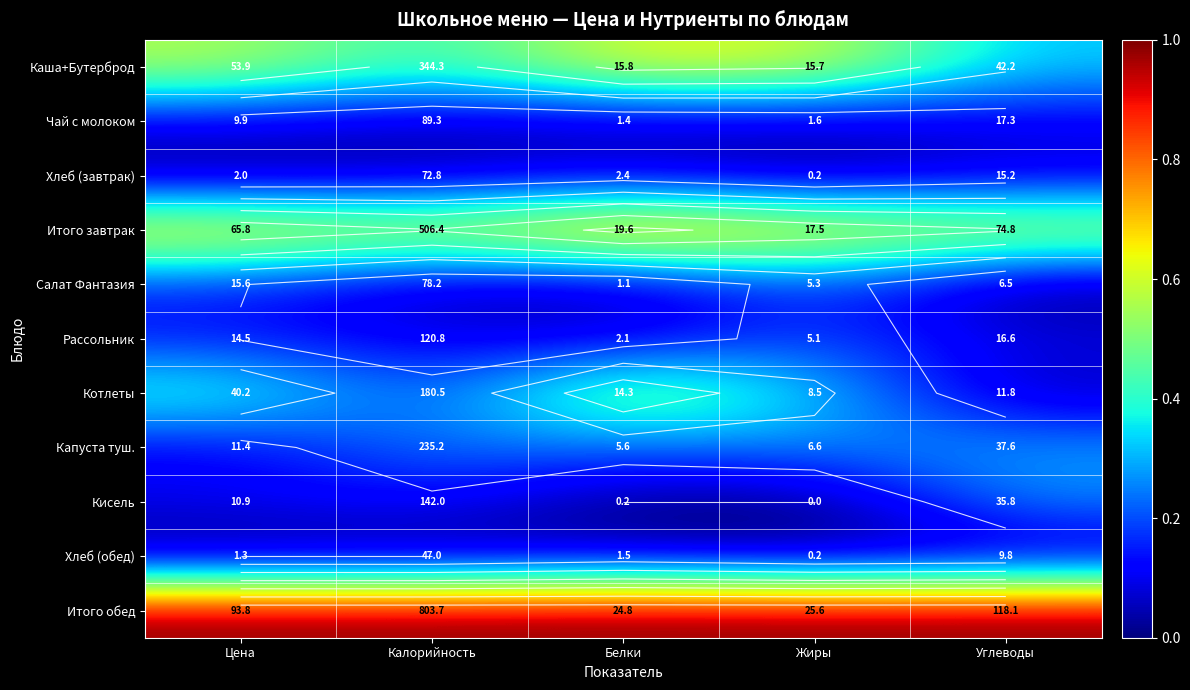

How many Салат Фантазия values are between 0 and 1?

5